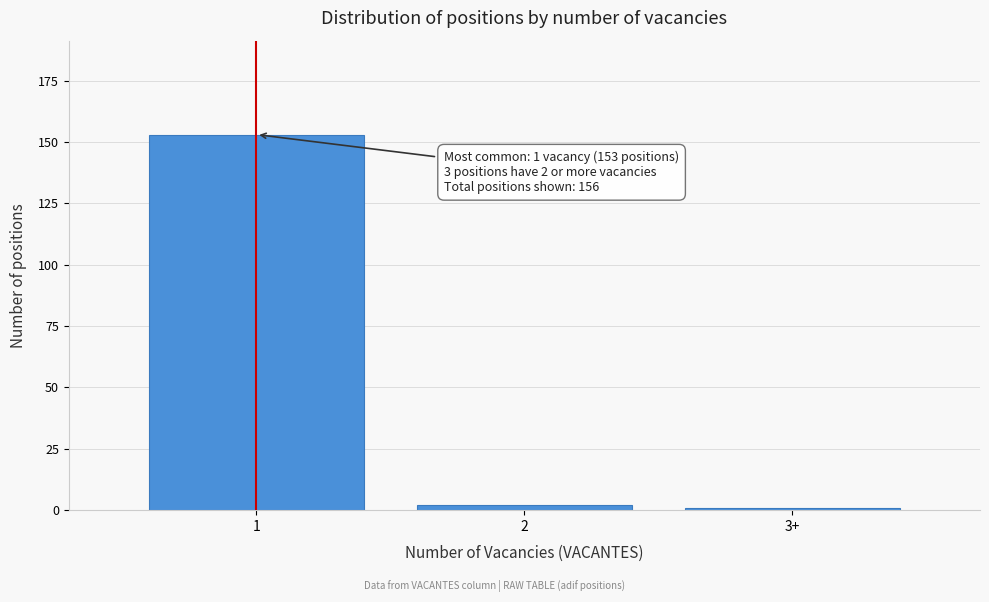

Reading right to left, transcribe all the data shown in this chart.

3+=1	2=2	1=153